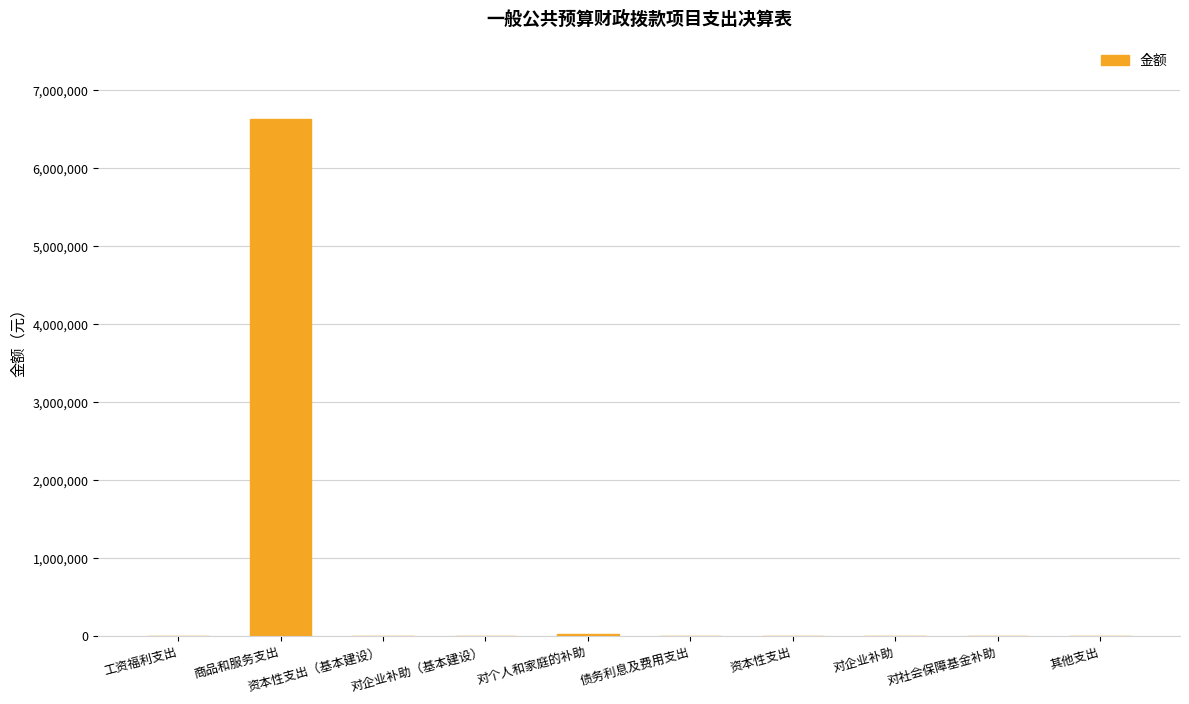

What is the sum of all values?

6660878.1